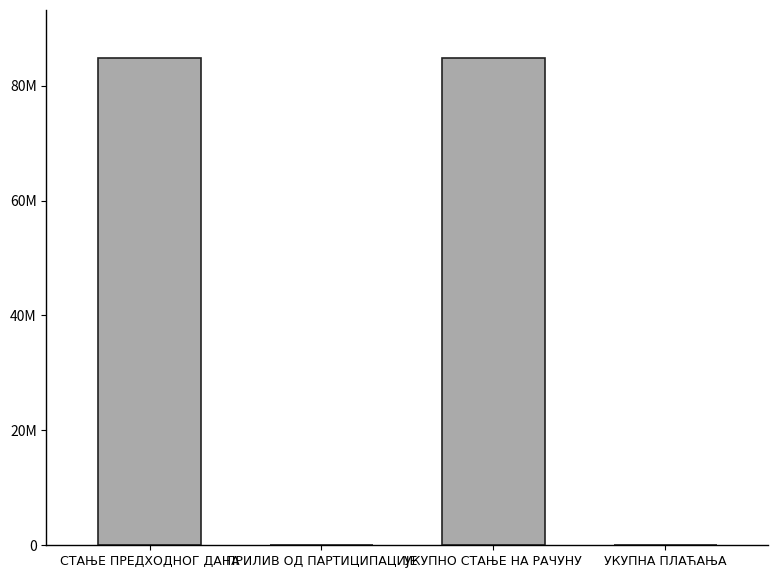

Are the bars horizontal?

No